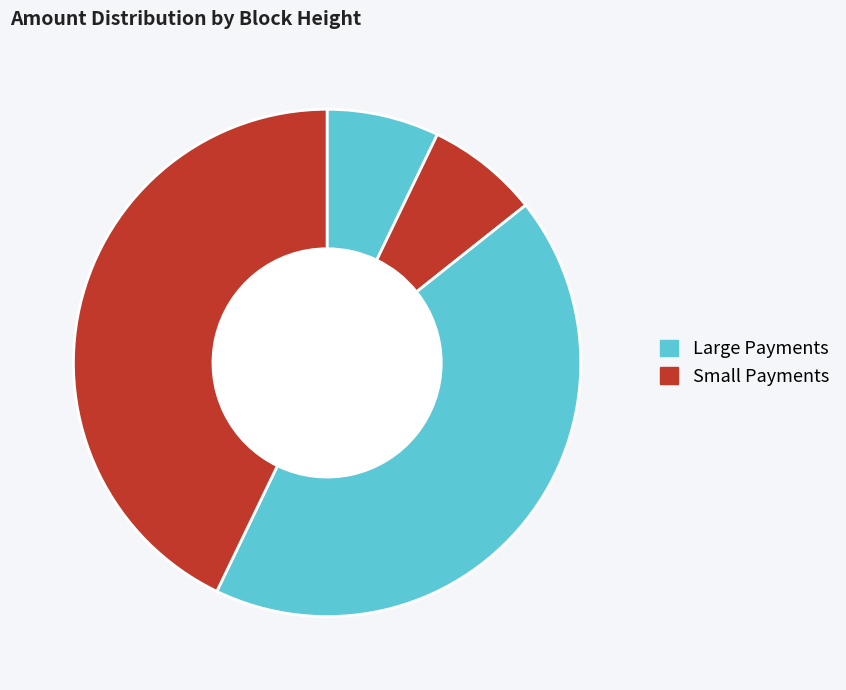

To the nearest percent, what is the difference between the largest and smallest slice percentages?

36%